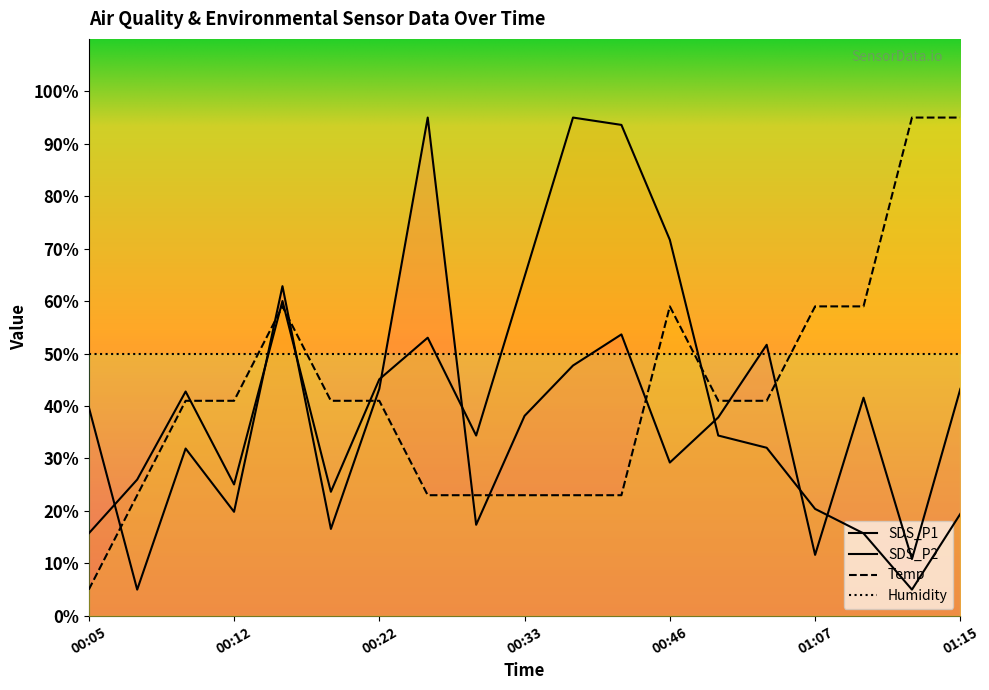

Is it true that Temp equals 6.6 at 00:07?

False